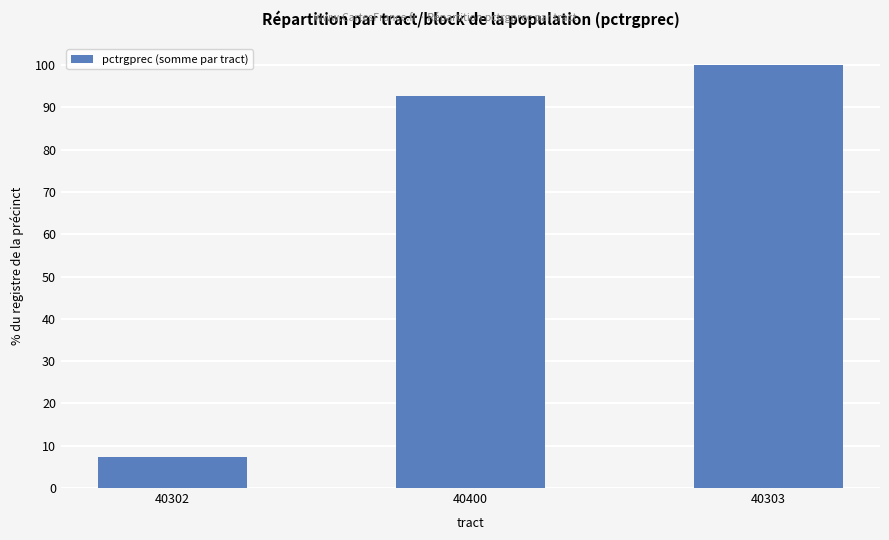

What is the sum of all values?

200.0